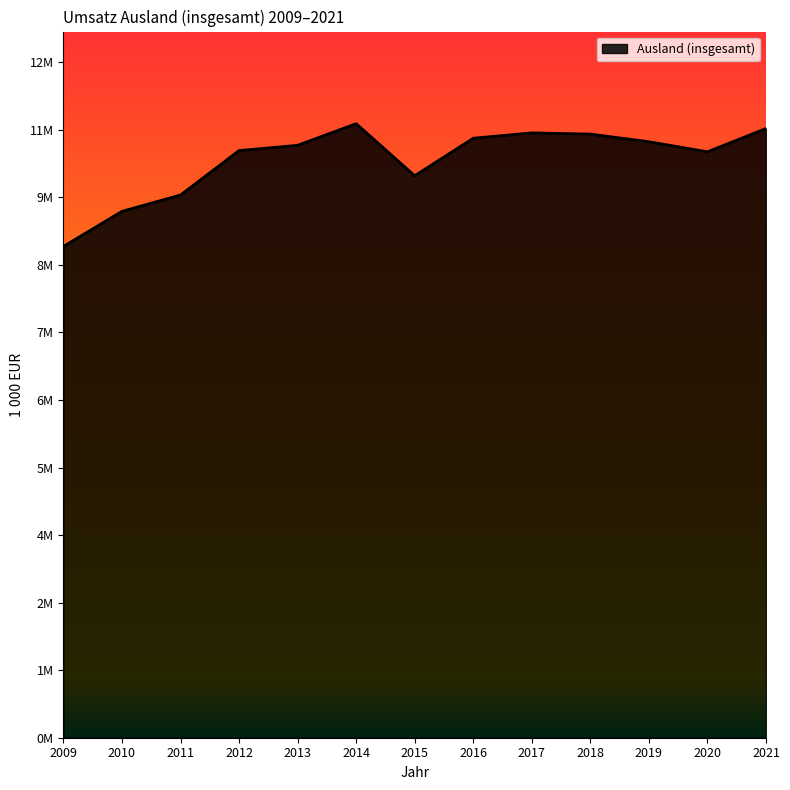

True or false: the data shows 3050492 at 2017.

False